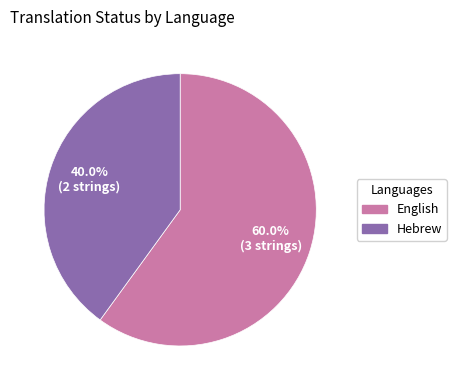

Is there a majority slice in this chart?

Yes